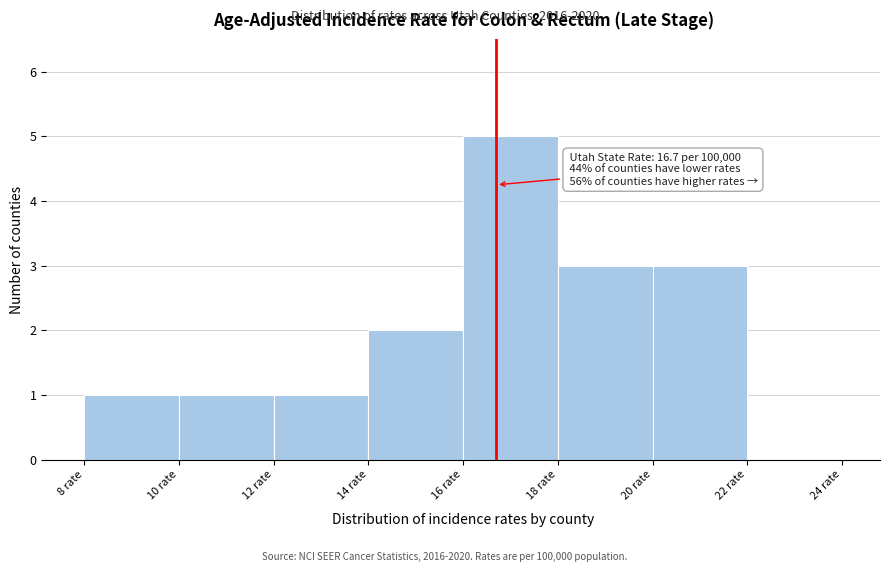

Which range on the x-axis has the tallest bar?

16 to 18